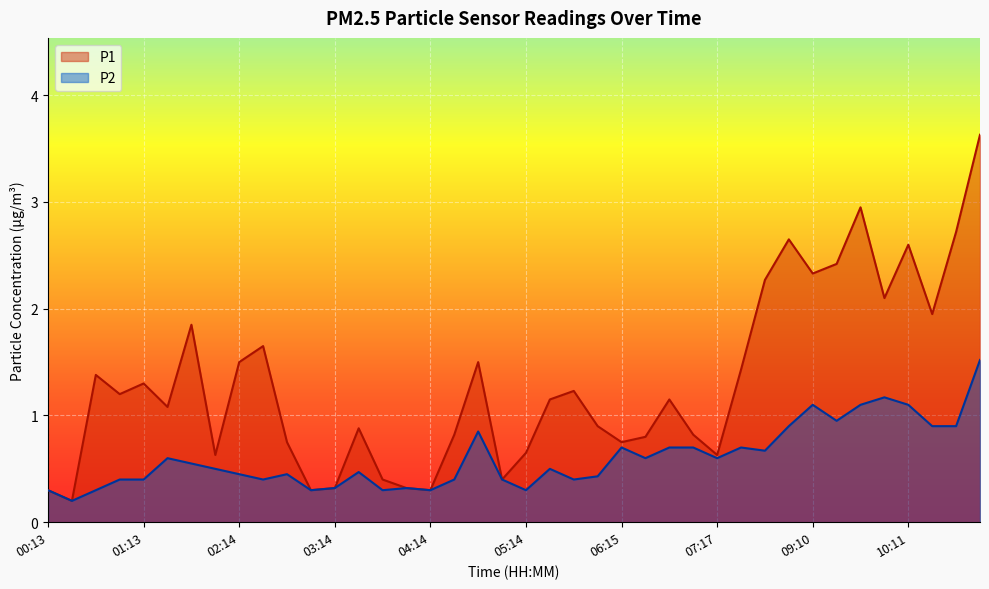

Reading left to right, what are all the values shown in this chart?

P1: 00:13=0.3	00:28=0.2	00:43=1.4	00:58=1.2	01:13=1.3	01:28=1.1	01:43=1.9	01:59=0.6	02:14=1.5	02:29=1.6	02:44=0.8	02:59=0.3	03:14=0.3	03:29=0.9	03:44=0.4	03:59=0.3	04:14=0.3	04:29=0.8	04:44=1.5	04:59=0.4	05:14=0.7	05:29=1.1	05:45=1.2	06:00=0.9	06:15=0.8	06:30=0.8	06:45=1.1	07:01=0.8	07:17=0.6	07:33=1.4	08:40=2.3	08:55=2.6	09:10=2.3	09:26=2.4	09:41=3.0	09:56=2.1	10:11=2.6	10:26=1.9	10:41=2.7	10:56=3.6
P2: 00:13=0.3	00:28=0.2	00:43=0.3	00:58=0.4	01:13=0.4	01:28=0.6	01:43=0.6	01:59=0.5	02:14=0.5	02:29=0.4	02:44=0.5	02:59=0.3	03:14=0.3	03:29=0.5	03:44=0.3	03:59=0.3	04:14=0.3	04:29=0.4	04:44=0.8	04:59=0.4	05:14=0.3	05:29=0.5	05:45=0.4	06:00=0.4	06:15=0.7	06:30=0.6	06:45=0.7	07:01=0.7	07:17=0.6	07:33=0.7	08:40=0.7	08:55=0.9	09:10=1.1	09:26=0.9	09:41=1.1	09:56=1.2	10:11=1.1	10:26=0.9	10:41=0.9	10:56=1.5